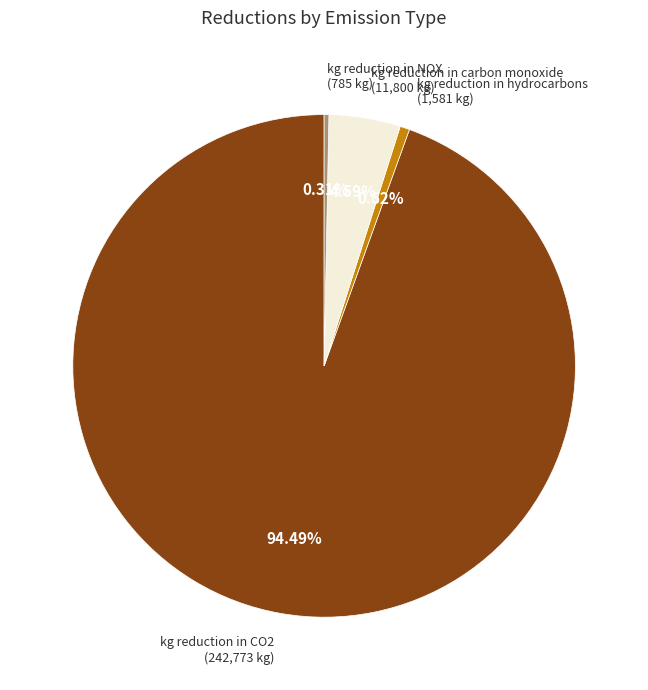

Is there a majority slice in this chart?

Yes